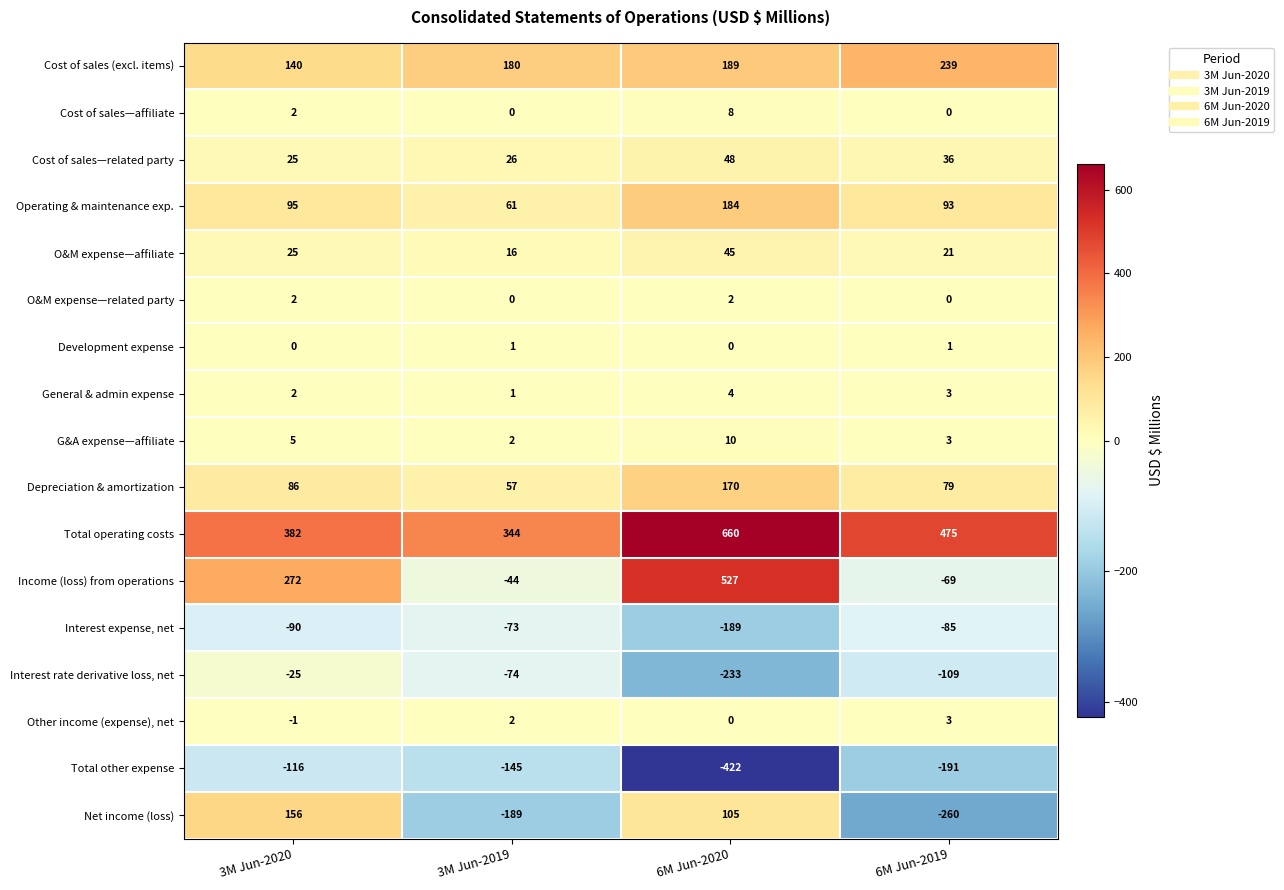

What is the sum of all Interest rate derivative loss, net values?

-441